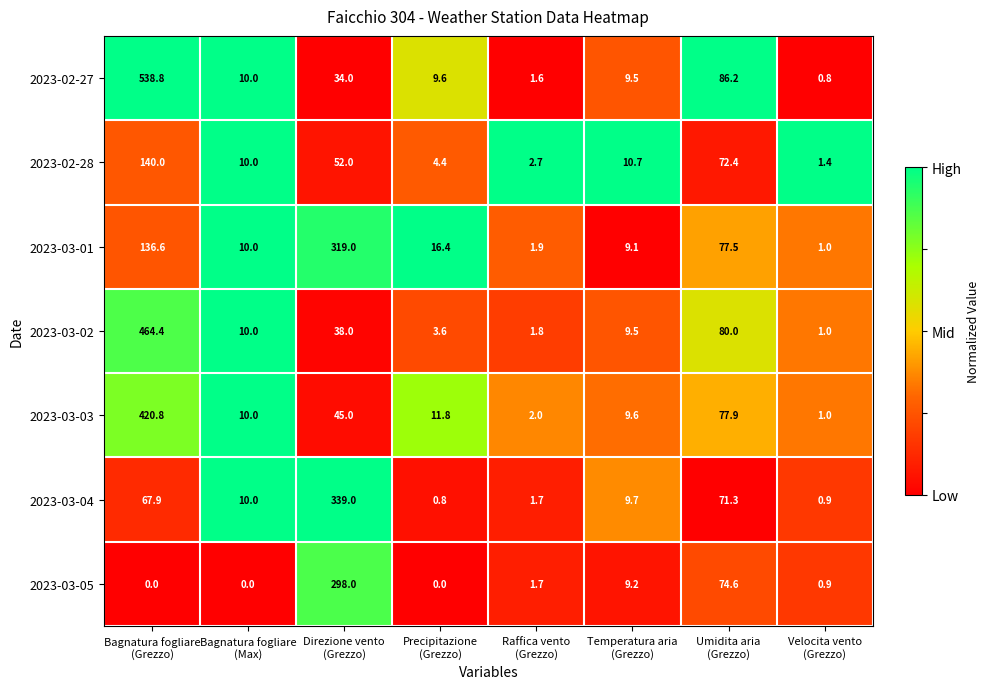

What is the maximum value for 2023-03-02?

464.4